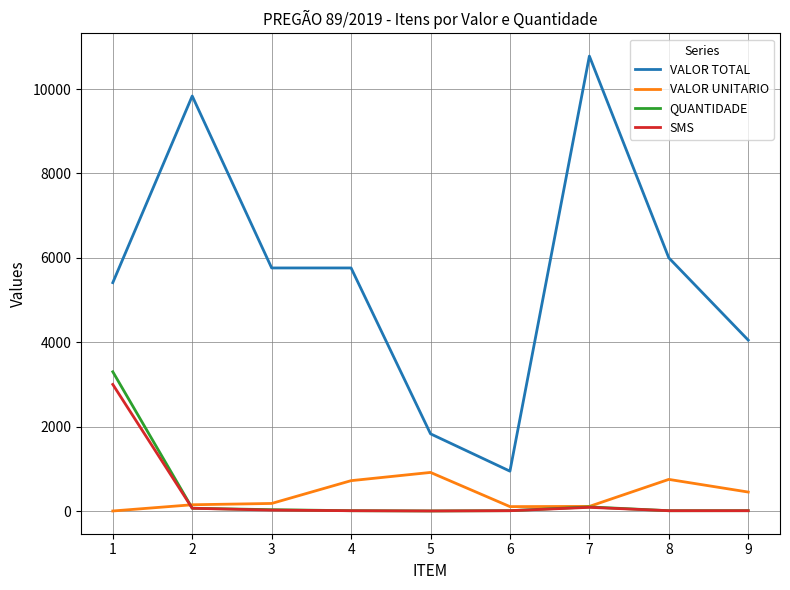

What is the total value across all series at 3?

5994.0